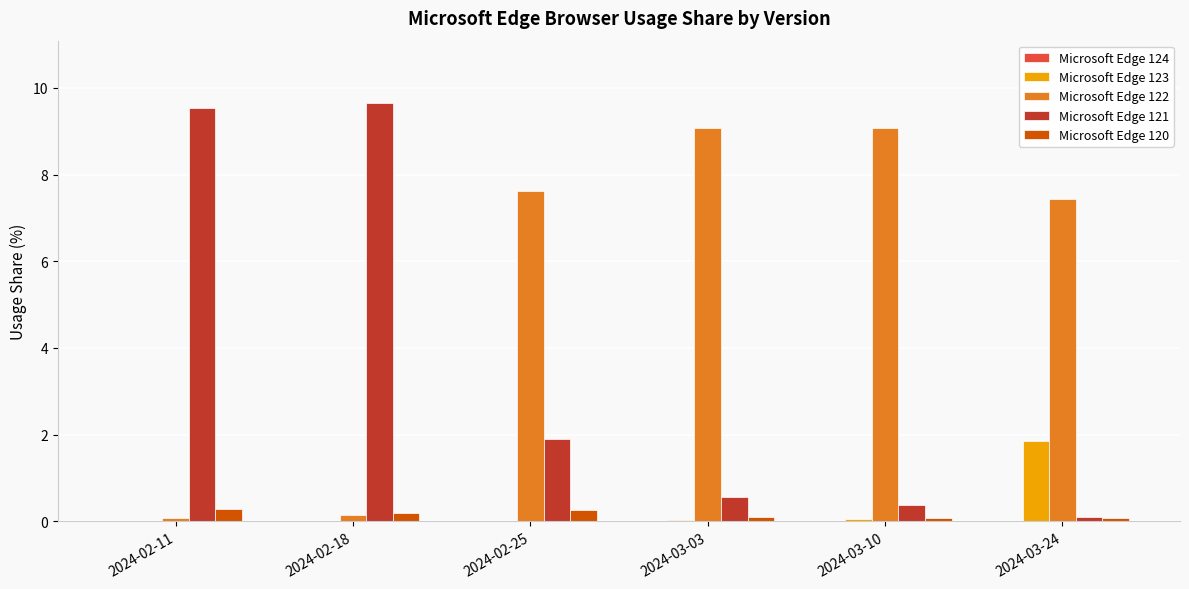

Are the bars horizontal?

No